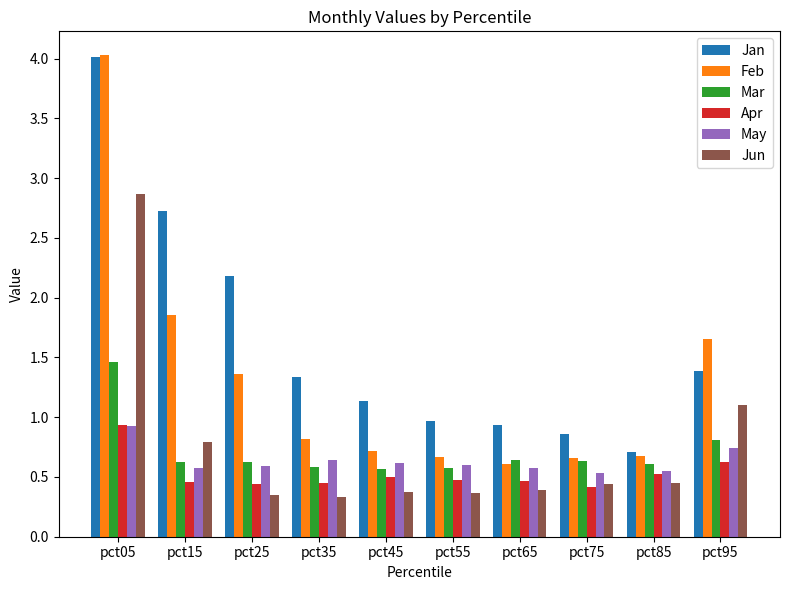

How many data points in Jan are less than 1?

4